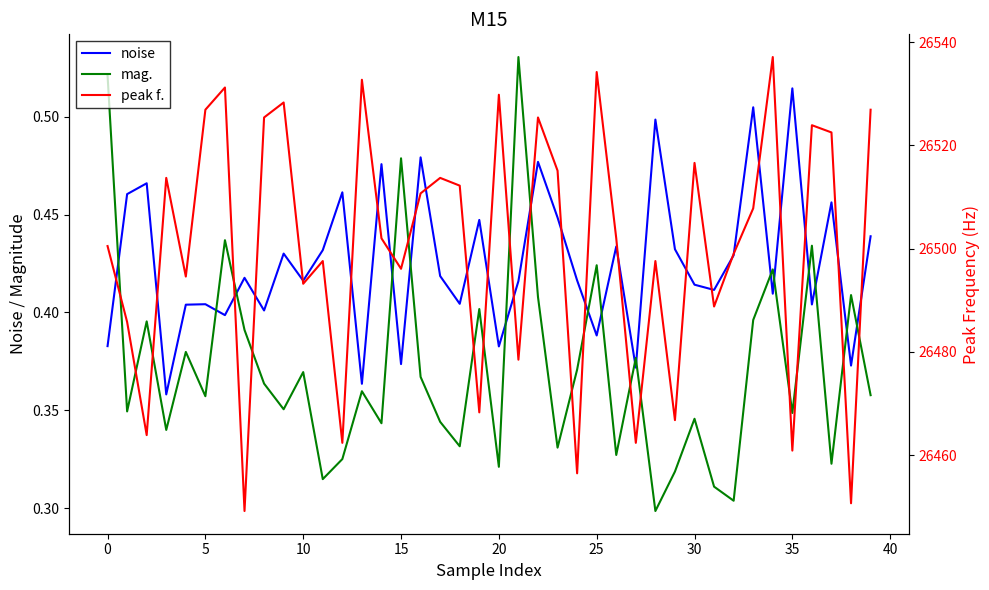

What is the label of the 19th point from the left?

18